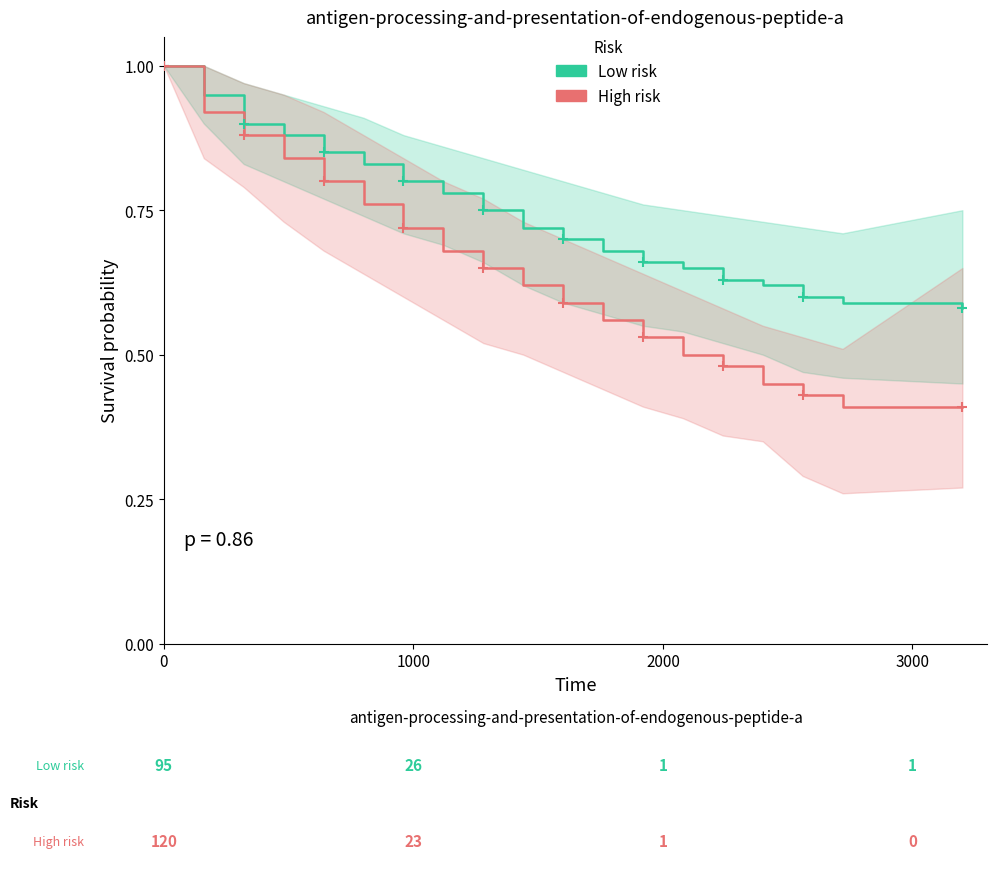

Which series contains the lowest Y value?

High risk